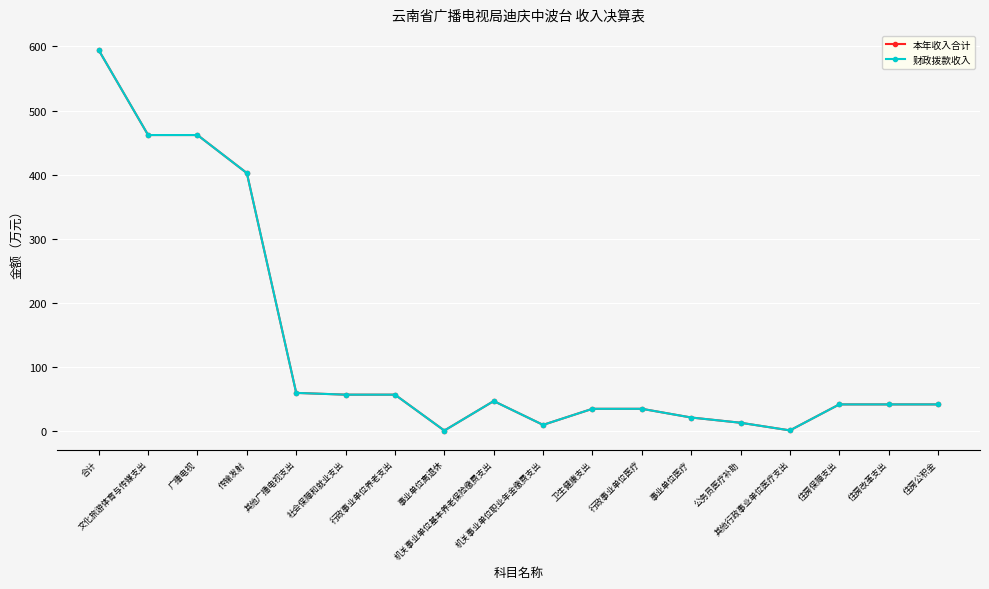

What position from the left is 机关事业单位职业年金缴费支出?

10